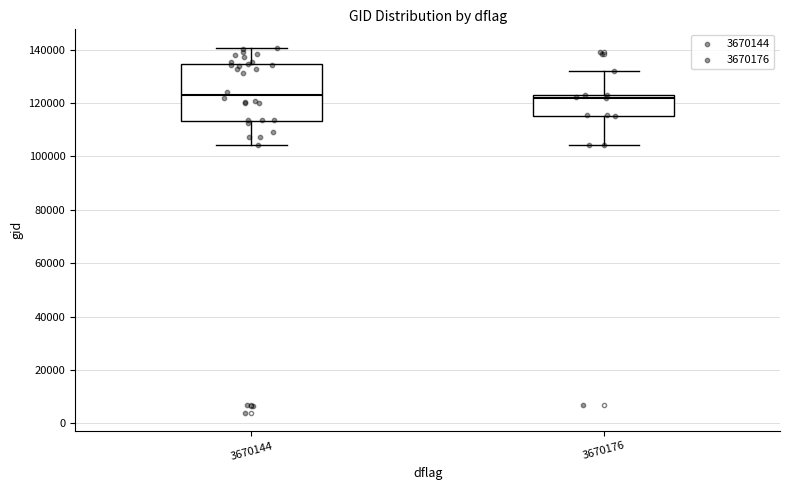

Where does the lower whisker of the box at x = 3670144 end on the y-axis? The values are not printed on the chart, so give them approximately, as read against the axis.

104000